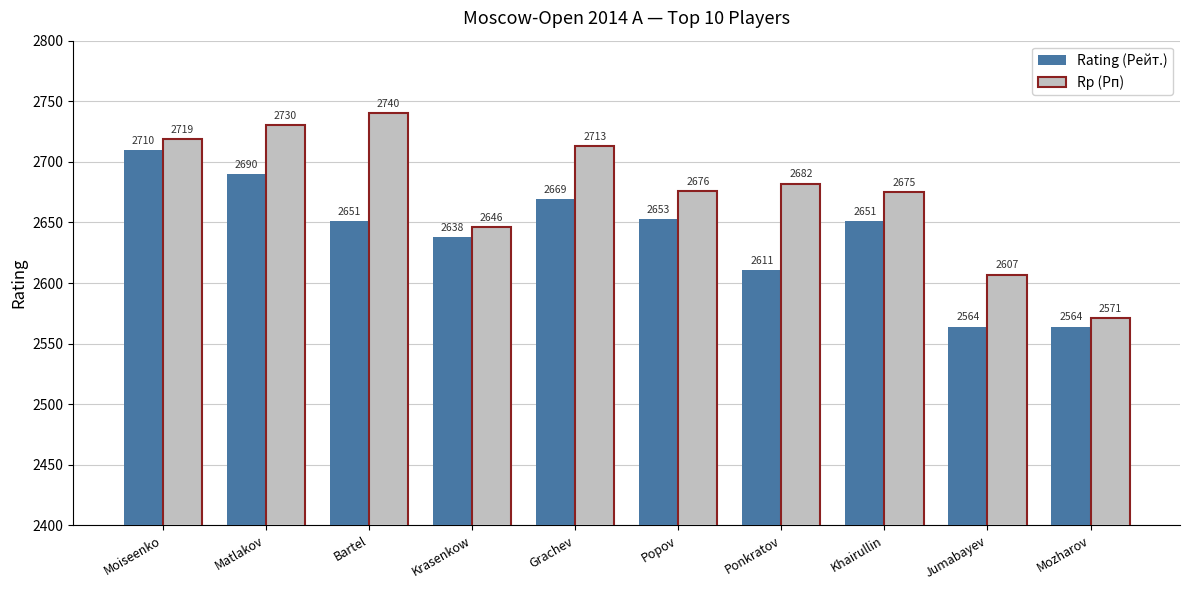

How many data points in Rating (Рейт.) are less than 2651?

4